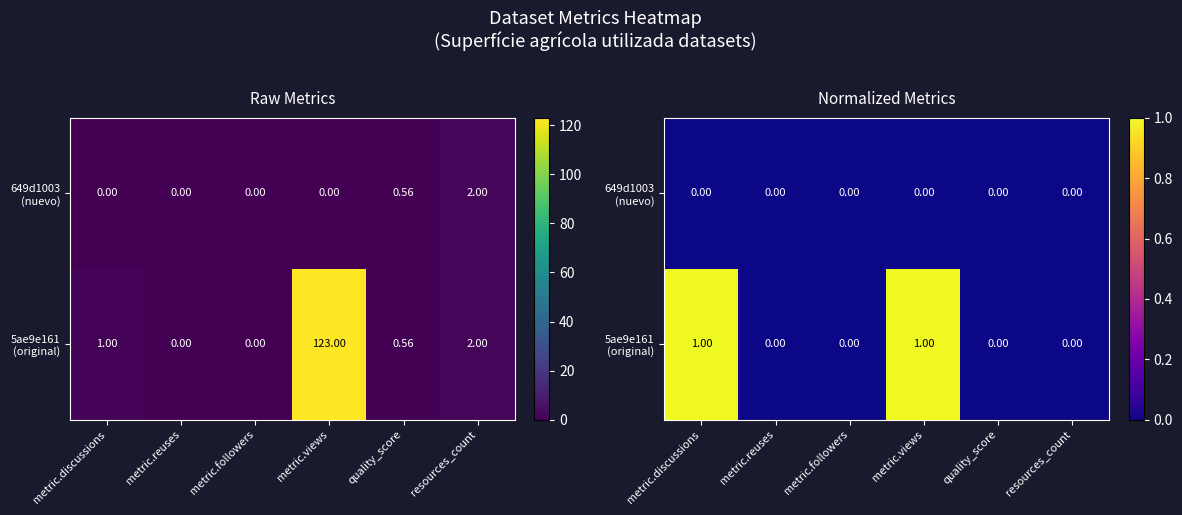

Which category has the lowest value in the 5ae9e161 (original) series?

metric.reuses